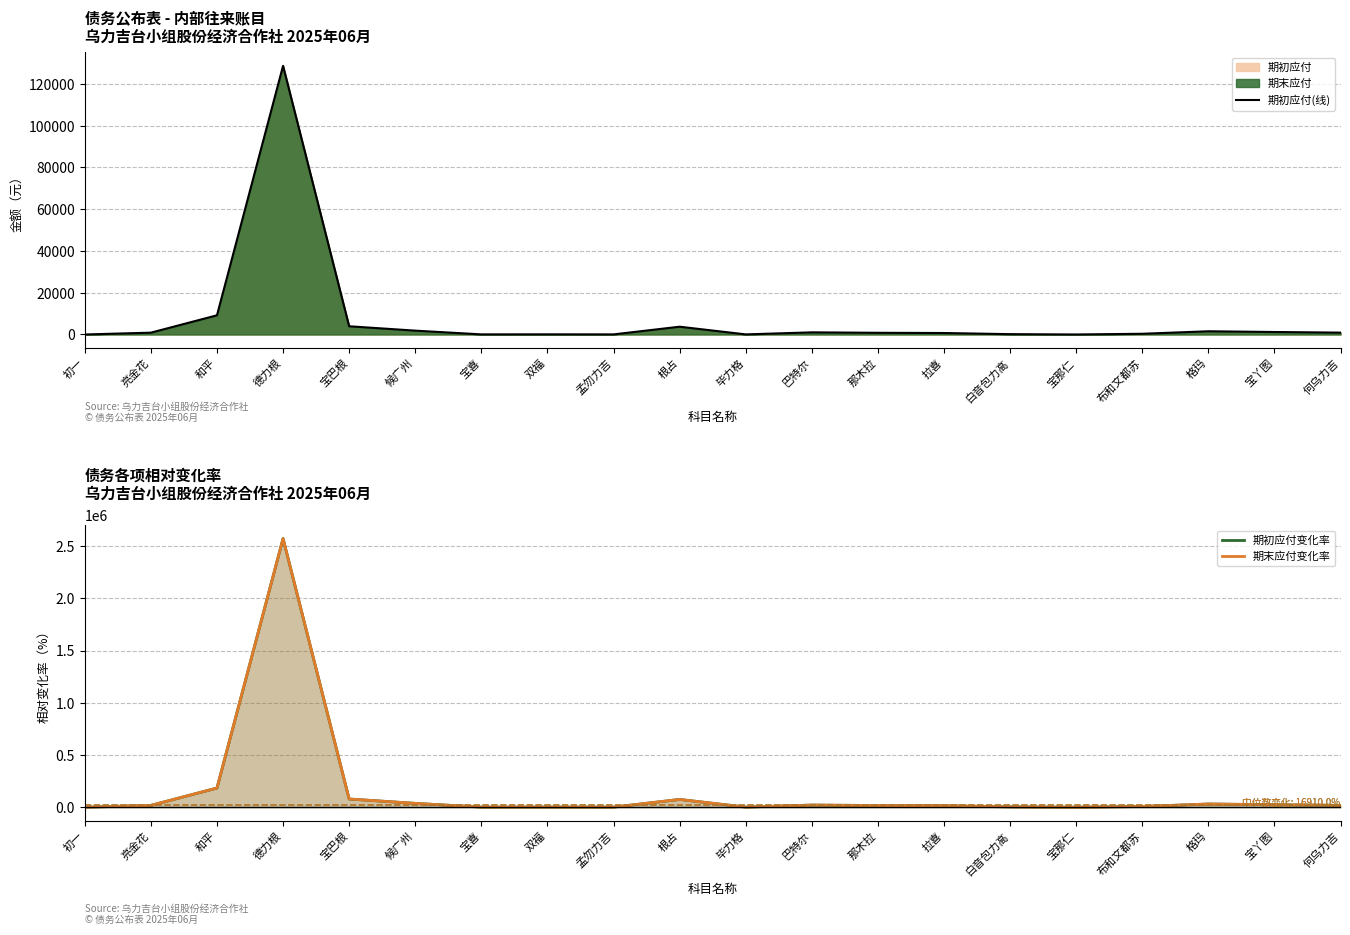

What is the value of the 期初应付(线) point at the 19th from the left?

1200.0